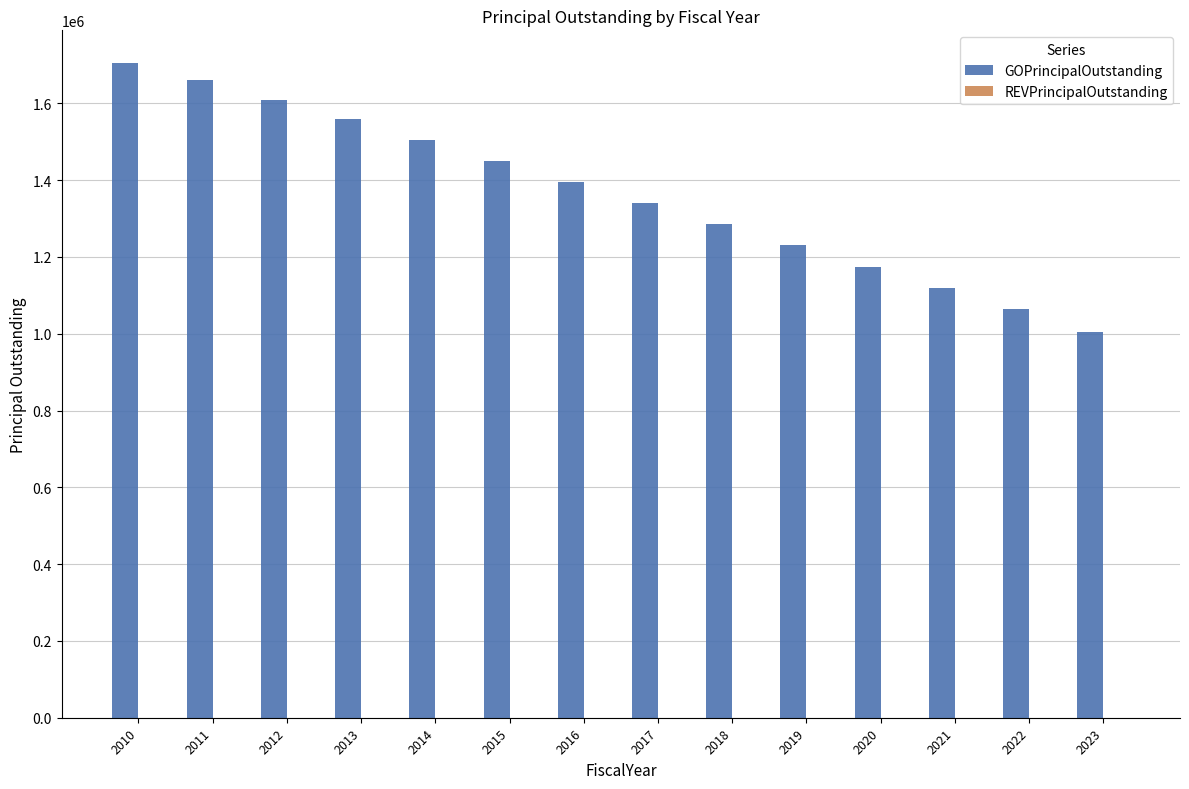

What is the change in value from 2015 to 2018?

-165000